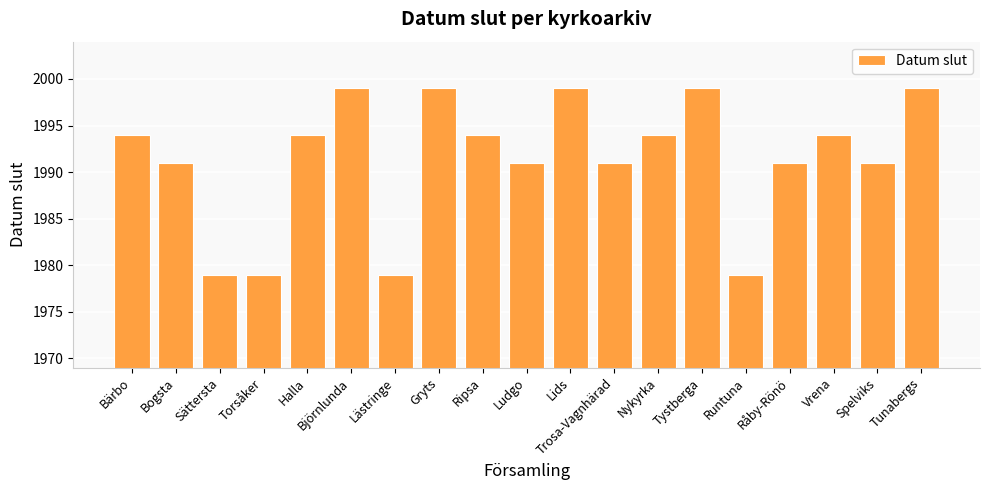

What is the smallest value displayed?

1979